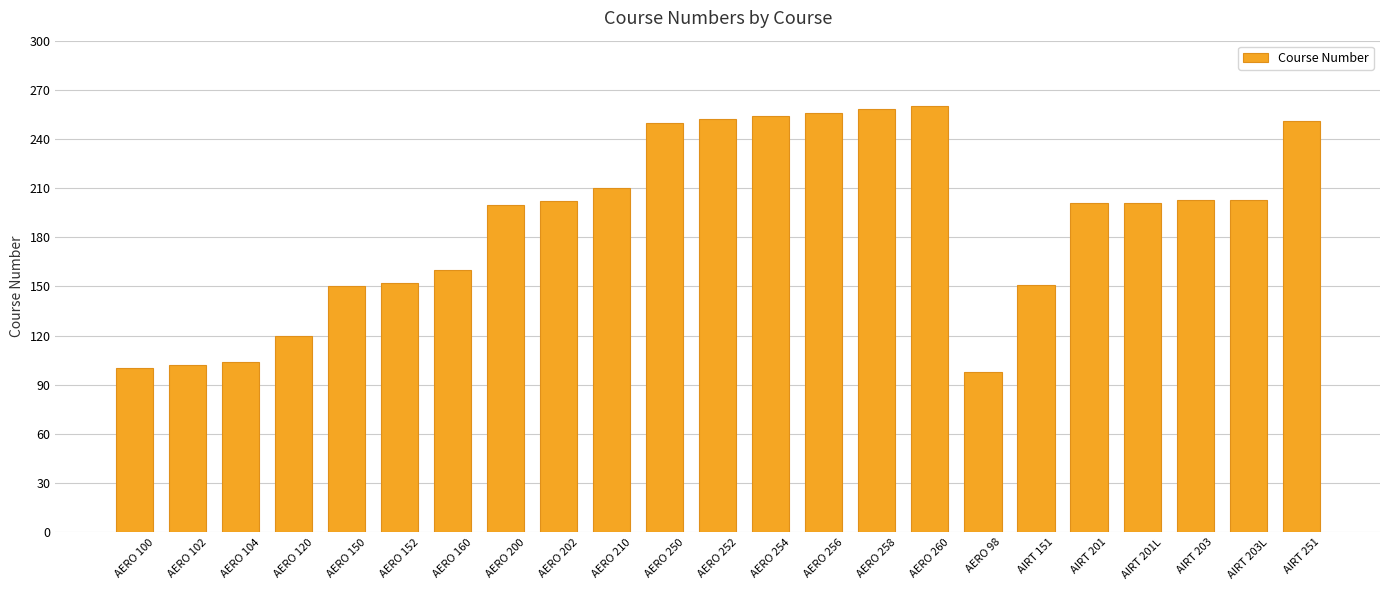

What is the value of the 5th bar from the left?

150